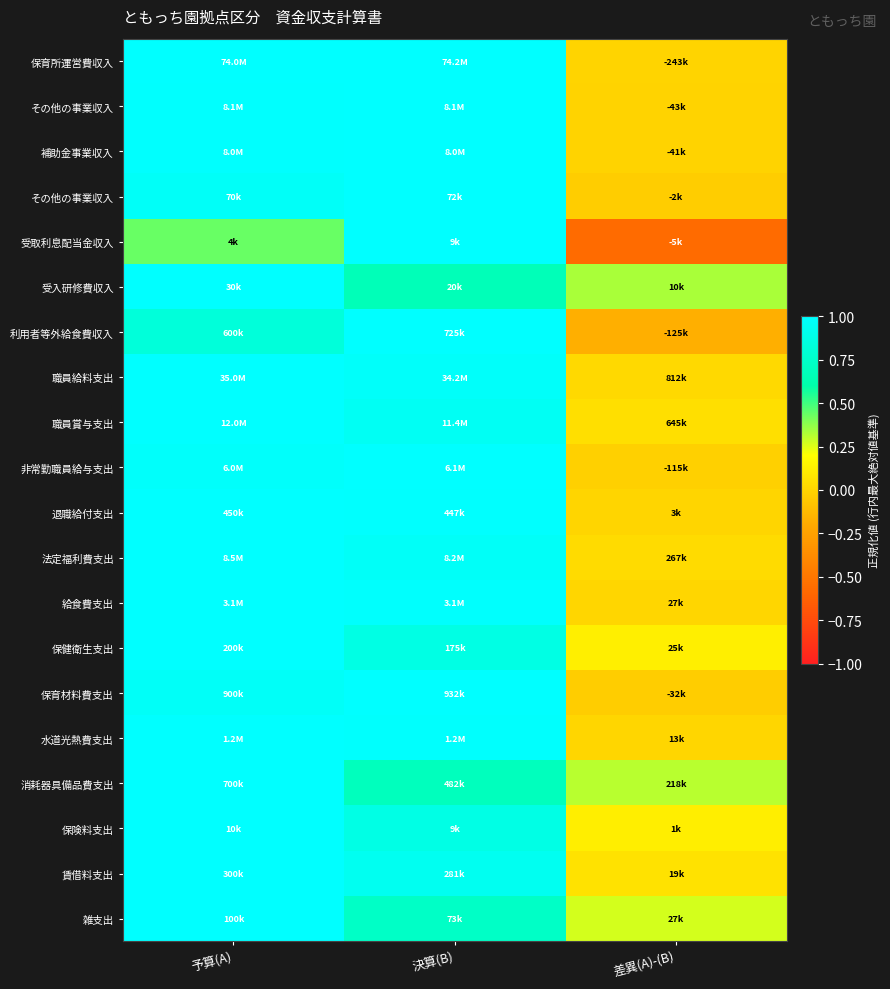

What is the minimum value shown in the chart?

-0.6